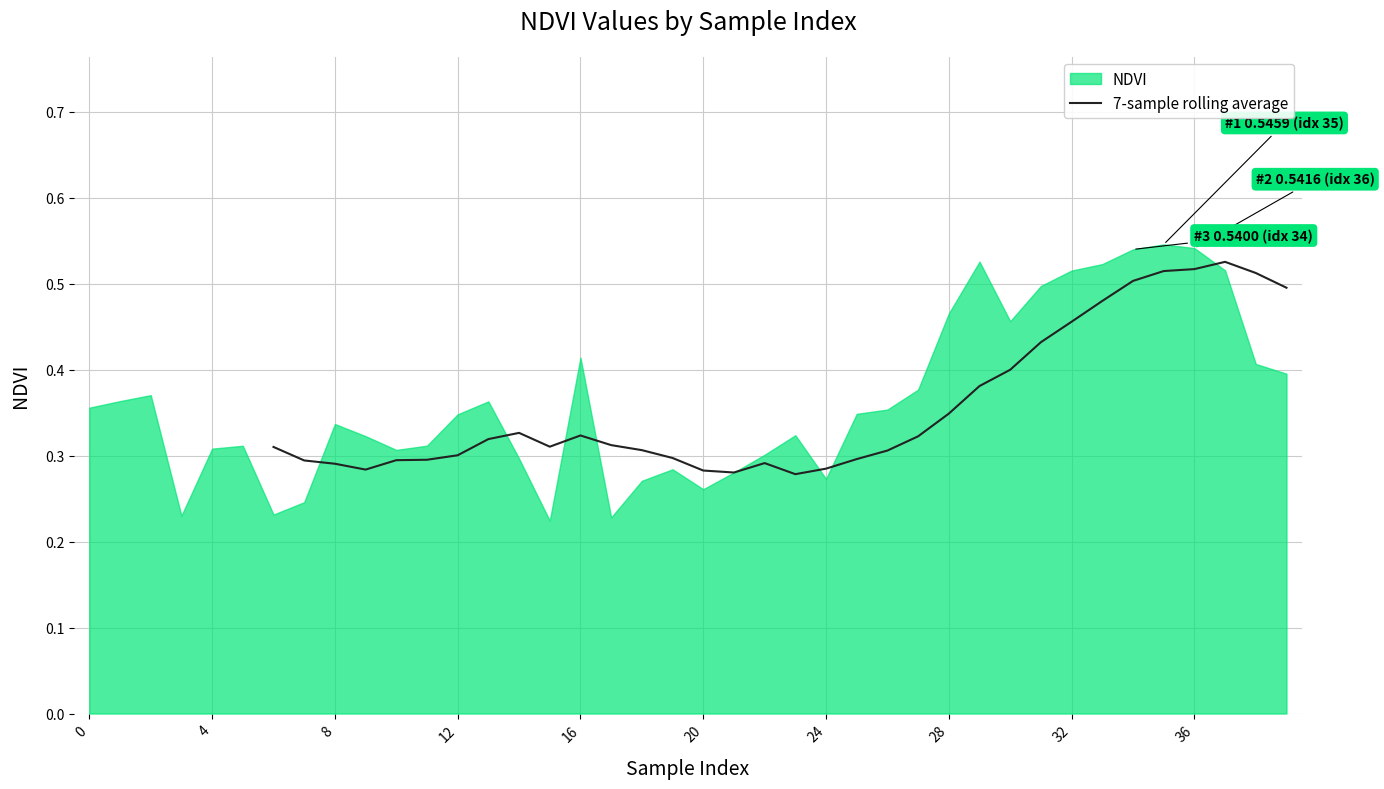

Between 24 and 28, which is larger?

28